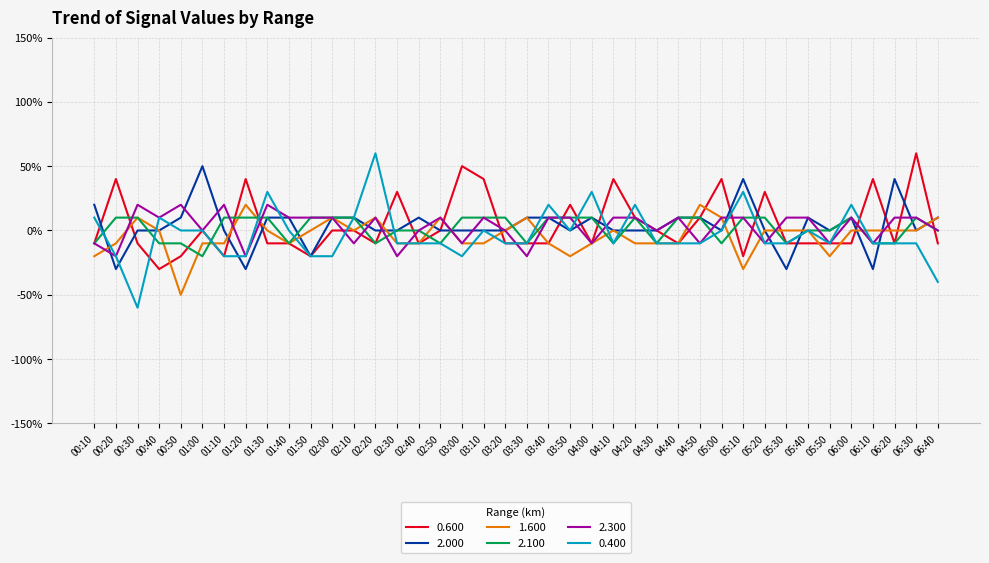

How many intersections are there between 2.000 and 2.300?

16